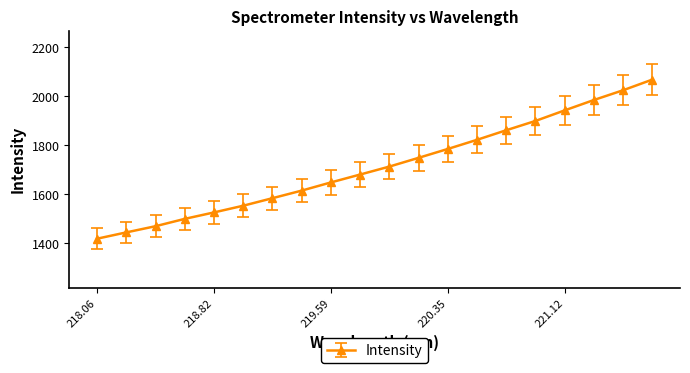

What is the minimum value shown in the chart?

1417.8